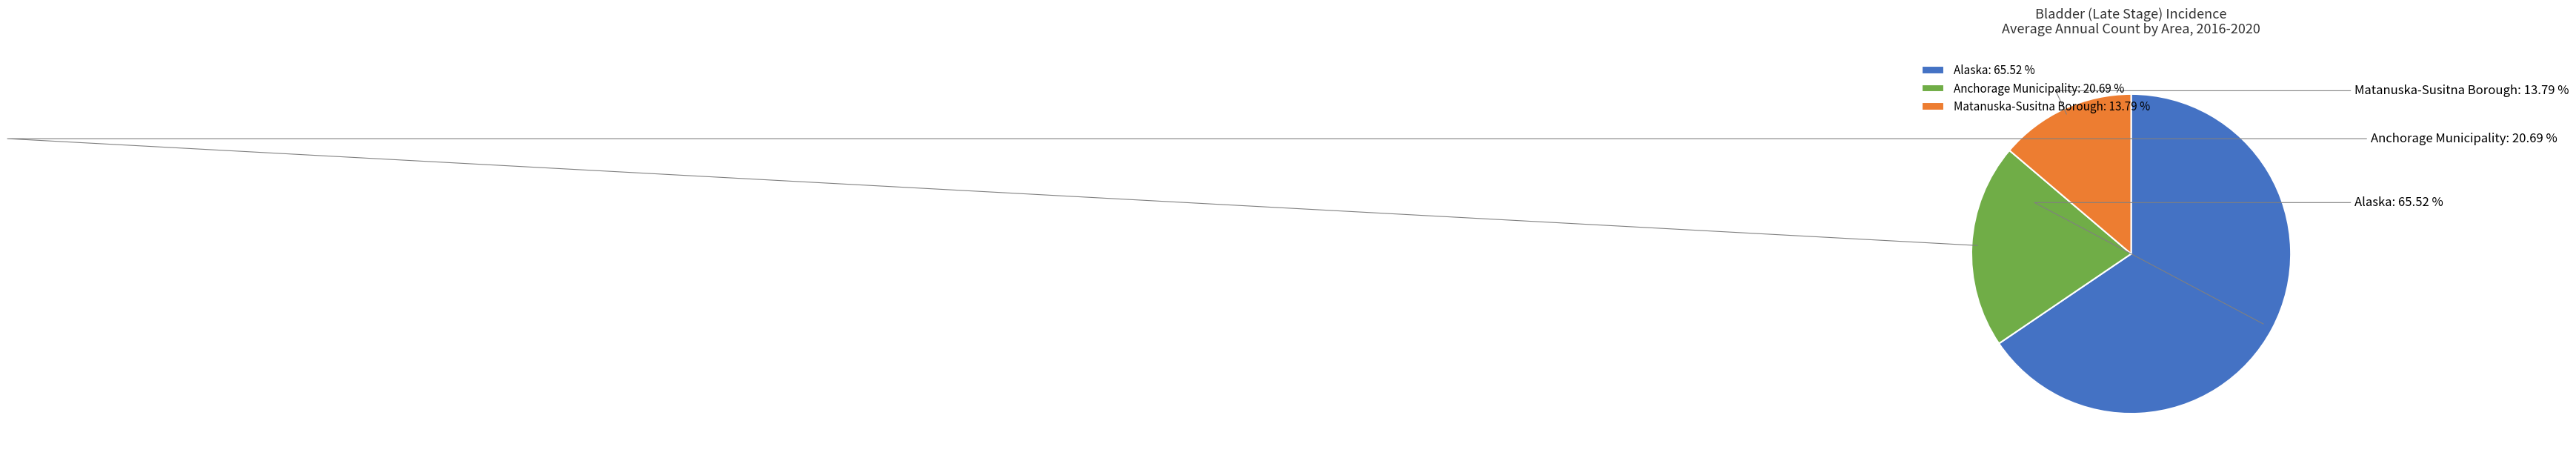

Is the sum of Anchorage Municipality and Alaska greater than half?

Yes